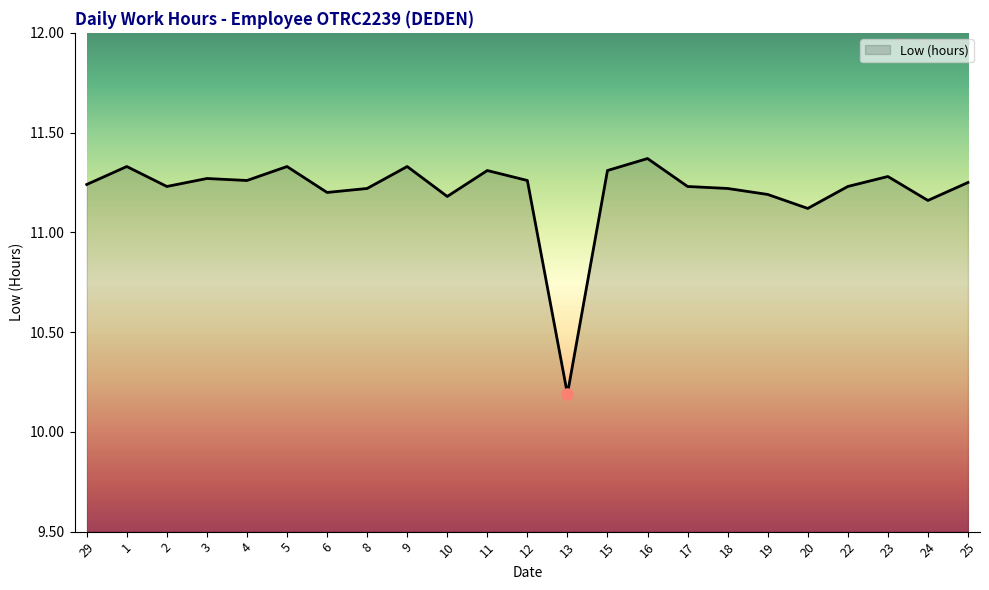

What is the sum of all values?

257.7